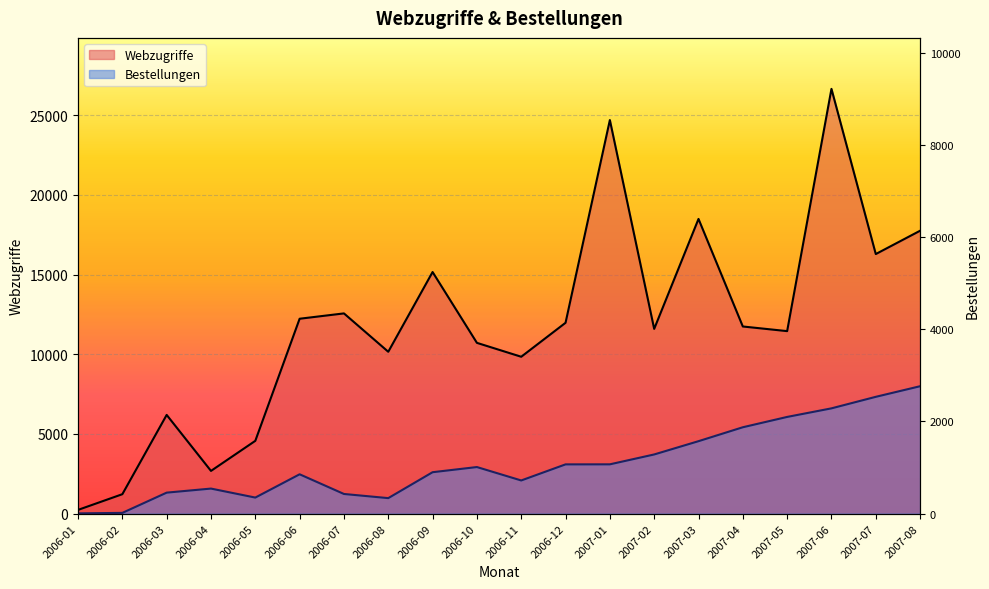

Reading right to left, list all the values displayed in this chart.

Webzugriffe: 2007-08=17750.0	2007-07=16287.0	2007-06=26651.0	2007-05=11452.0	2007-04=11743.0	2007-03=18491.0	2007-02=11593.0	2007-01=24695.0	2006-12=11975.0	2006-11=9844.0	2006-10=10716.0	2006-09=15160.0	2006-08=10157.0	2006-07=12564.0	2006-06=12229.0	2006-05=4569.0	2006-04=2682.0	2006-03=6195.0	2006-02=1221.0	2006-01=236.0
Bestellungen: 2007-08=7995.3	2007-07=7330.0	2007-06=6606.8	2007-05=6068.8	2007-04=5420.8	2007-03=4547.3	2007-02=3714.2	2007-01=3095.1	2006-12=3092.2	2006-11=2082.7	2006-10=2924.5	2006-09=2600.5	2006-08=974.8	2006-07=1235.2	2006-06=2470.3	2006-05=1009.5	2006-04=1573.6	2006-03=1319.1	2006-02=49.2	2006-01=17.4